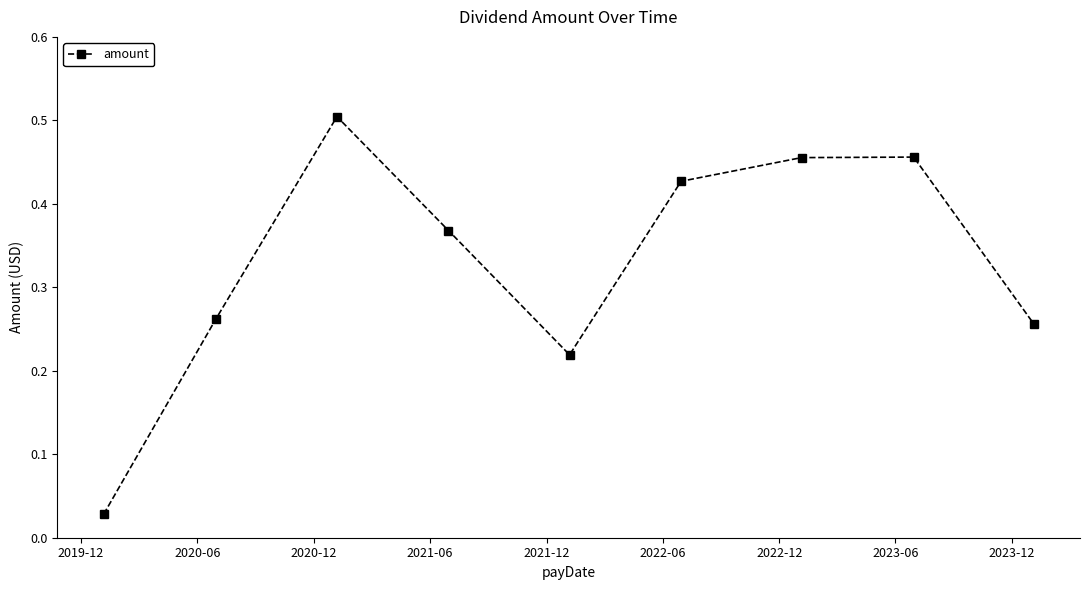

What is the sum of all values?

3.0